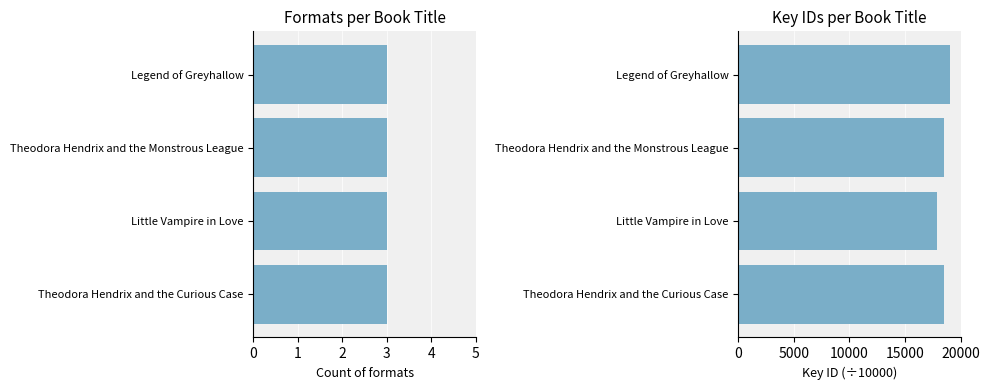

How many values in the Key (÷10000) series are below 18524?

1